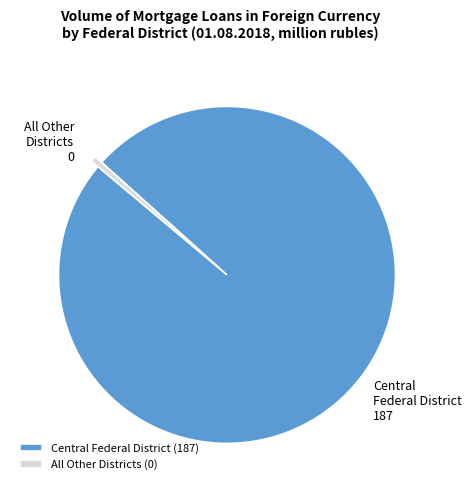

True or false: All Other Districts accounts for 11% of the total.

False